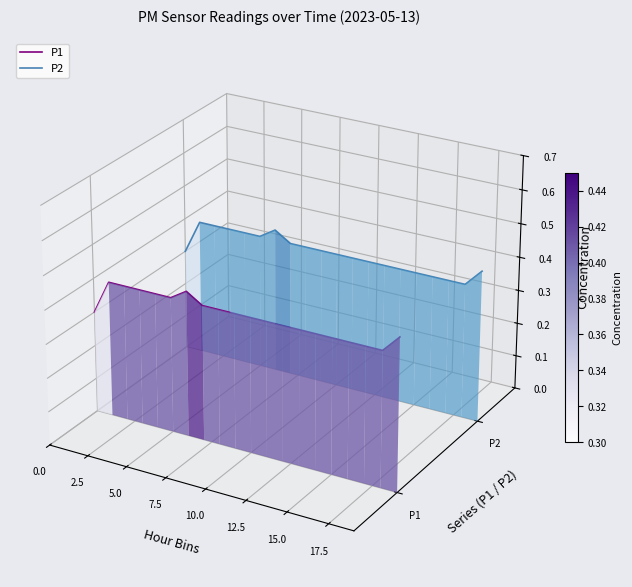

True or false: P1 and P2 cross at least once.

False